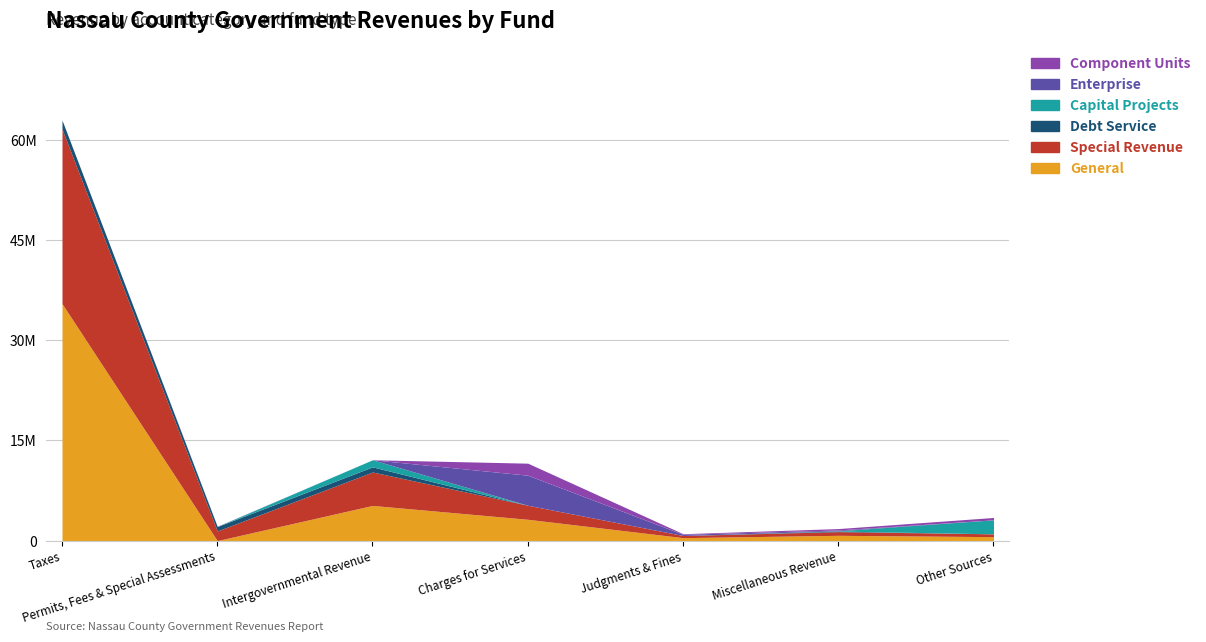

Reading left to right, transcribe all the data shown in this chart.

General: 35491272	10822	5274175	3200000	450000	800000	600000
Special Revenue: 26126526	1442375	5003272	2100000	320000	550000	420000
Debt Service: 1345724	662705	772124	0	0	85000	0
Capital Projects: 0	0	1060405	0	0	45000	2100000
Enterprise: 0	39145	0	4500000	180000	120000	0
Component Units: 0	0	0	1800000	90000	210000	350000